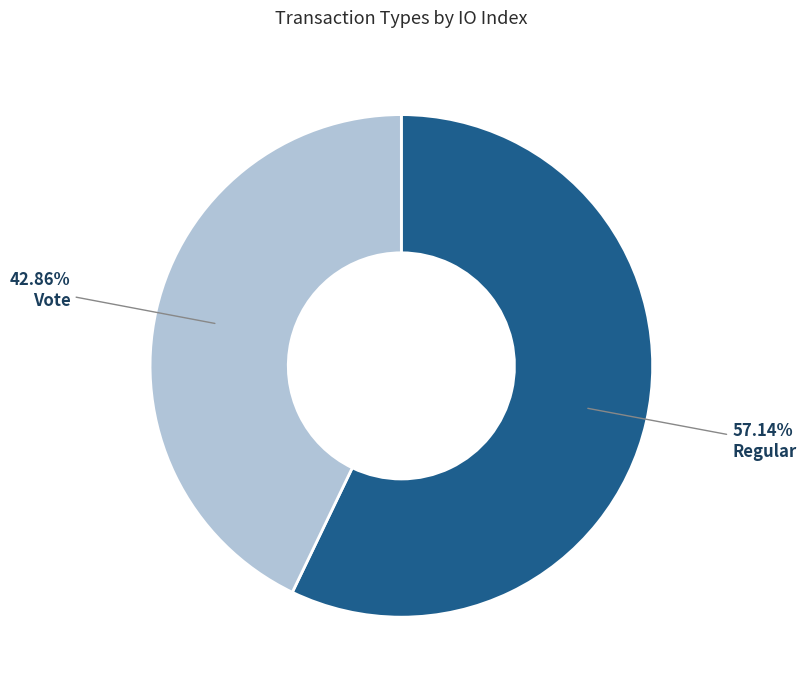

Combined, do Vote and Regular account for over 50%?

Yes